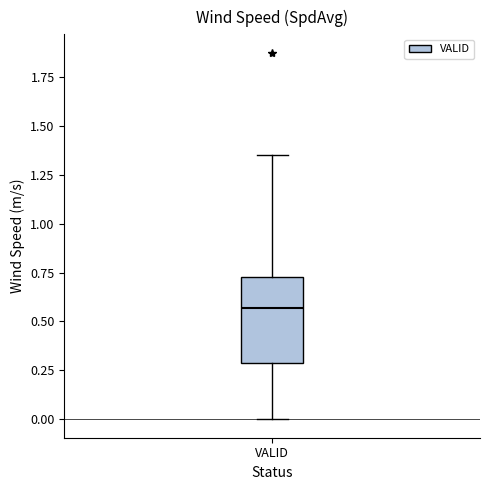

Where does the upper whisker of the box for VALID end on the y-axis? The values are not printed on the chart, so give them approximately, as read against the axis.

1.35